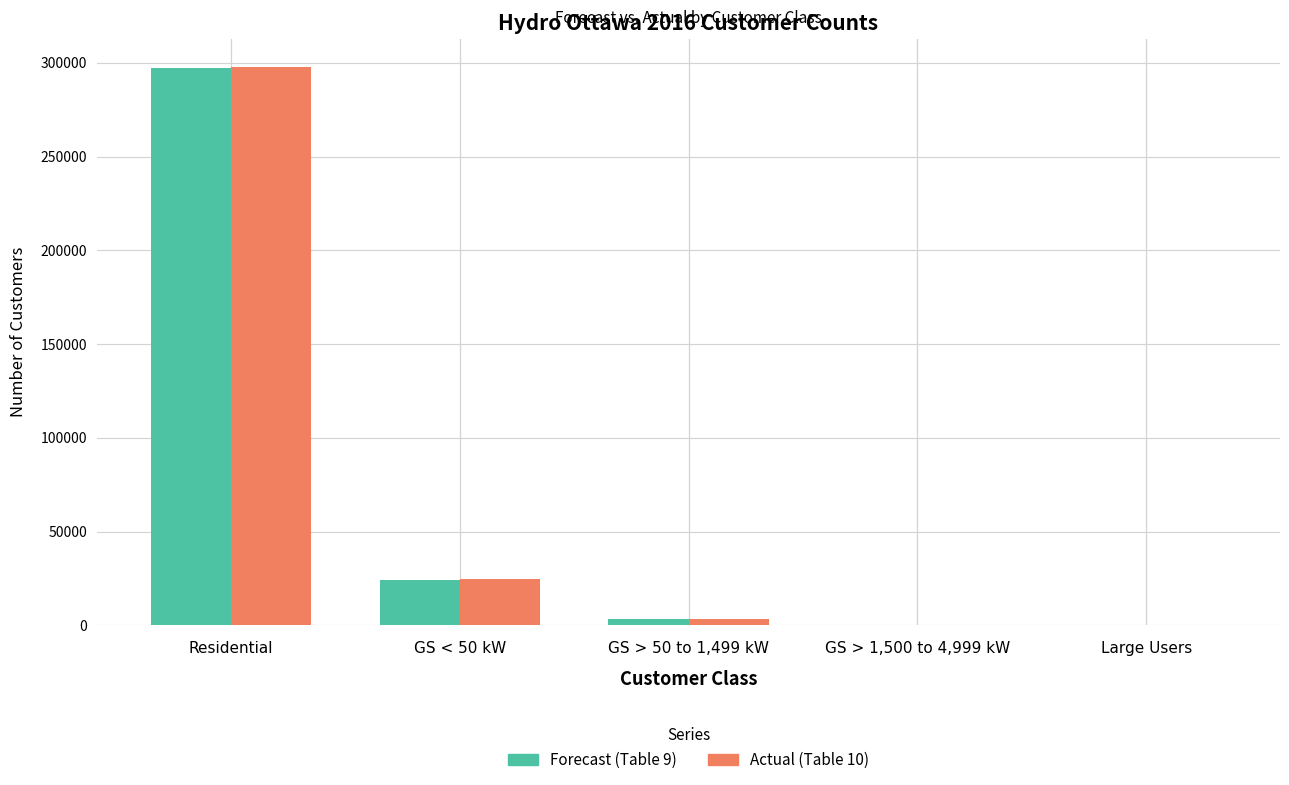

How many groups of bars are there?

5